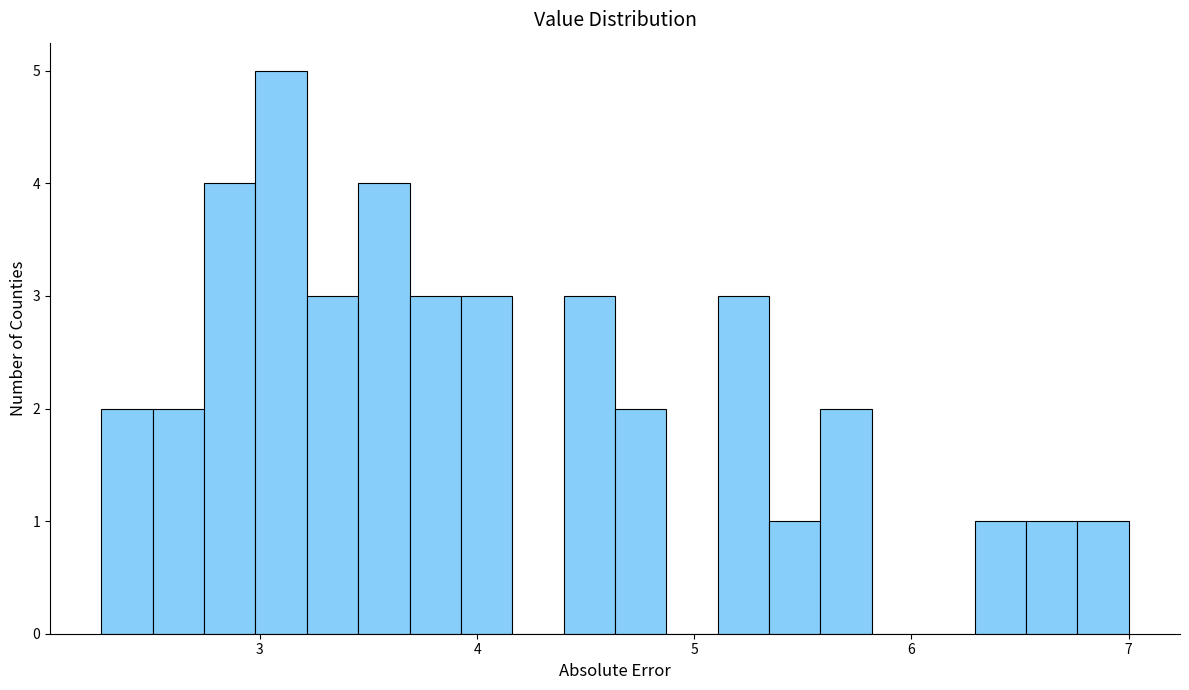

Around what value on the x-axis is the tallest bar? Give the approximate position of its centre, as read against the axis.

3.1